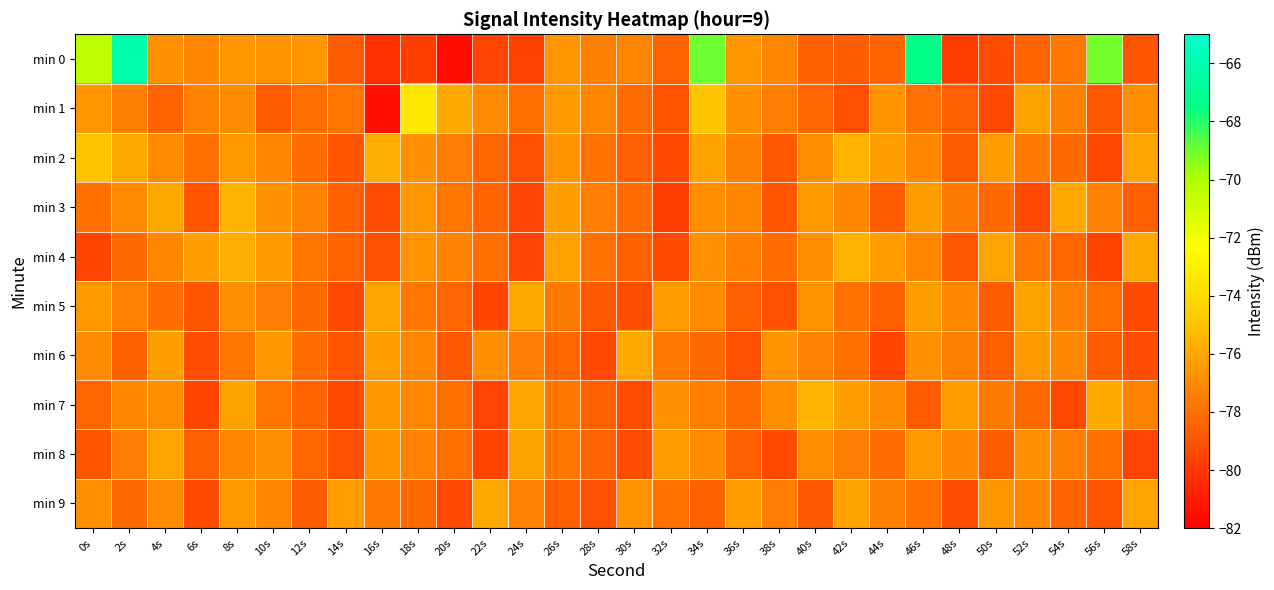

At 14s, list the series in order from smallest to largest.

min 5, min 7, min 8, min 2, min 6, min 0, min 3, min 4, min 1, min 9